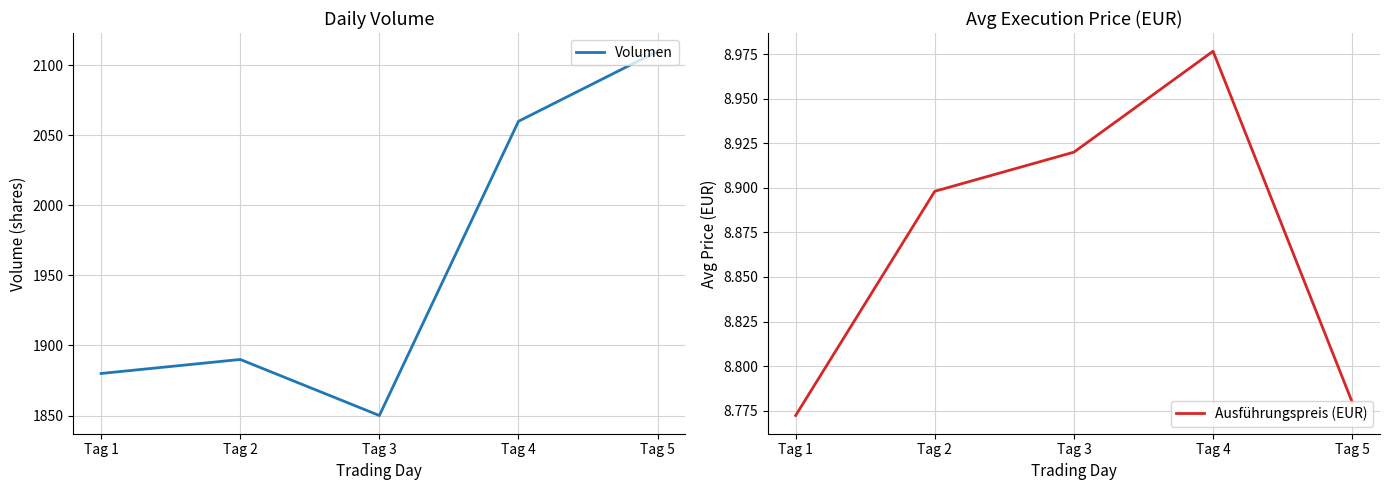

How many lines are shown in the chart?

2